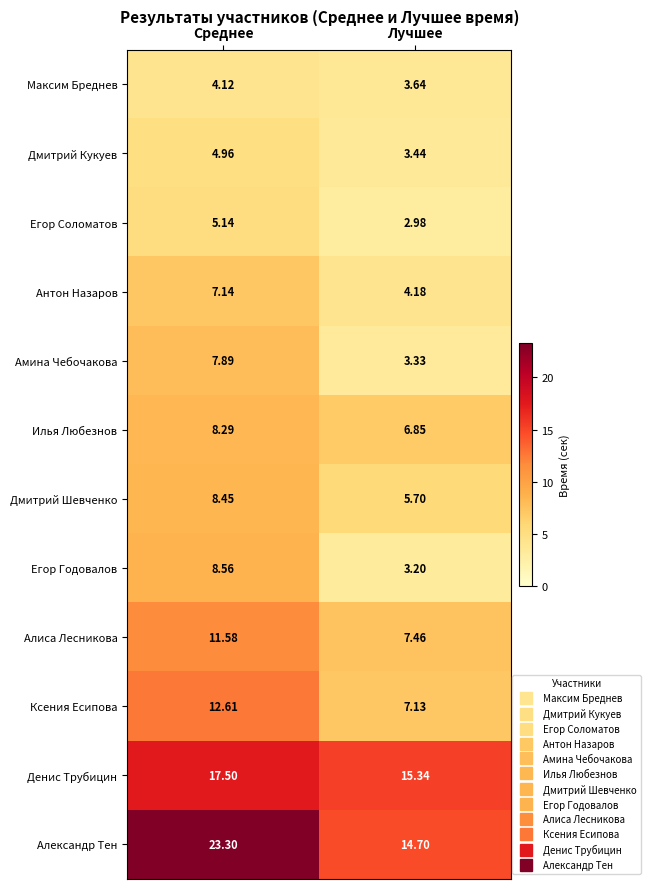

At which category is the sum across all series the highest?

Среднее